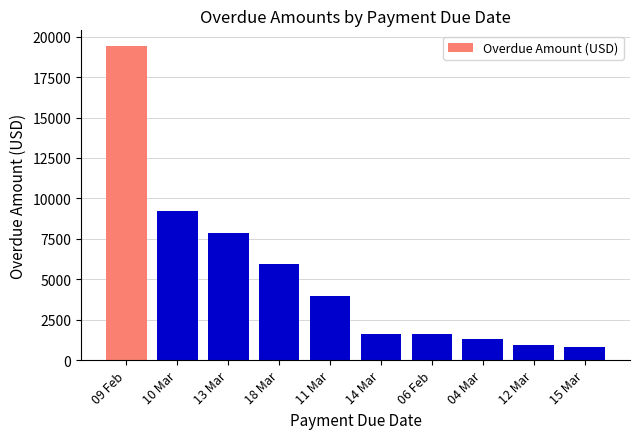

What is the value of the 1st bar from the left?

19423.0